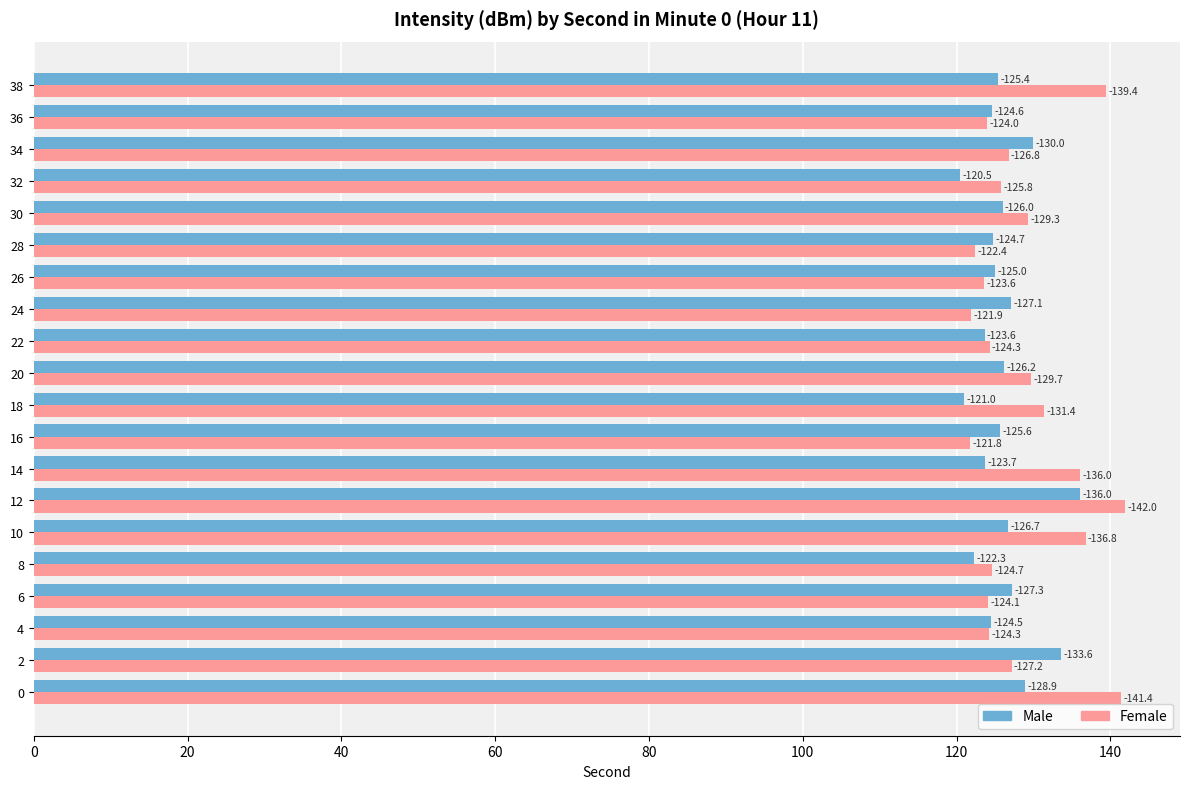

What are all the series names shown in the legend?

Male, Female